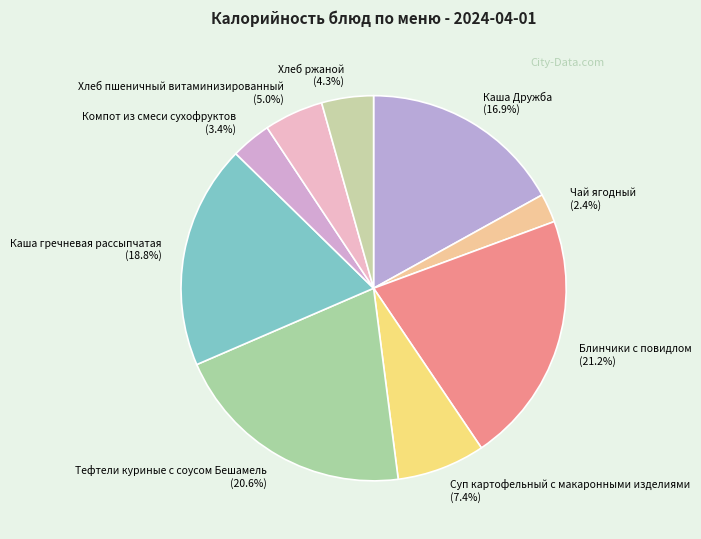

To the nearest percent, what is the combined percentage of Компот из смеси сухофруктов and Суп картофельный с макаронными изделиями?

11%